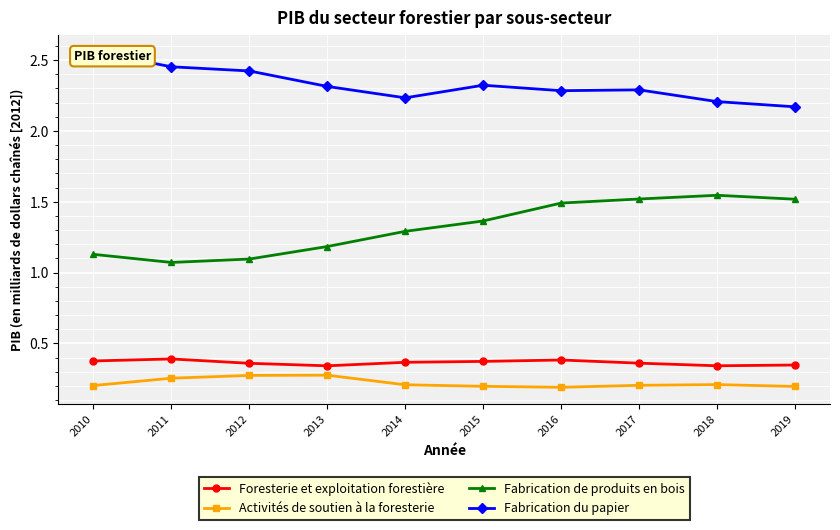

The Activités de soutien à la foresterie series shows 0.2 at 2016. True or false?

True